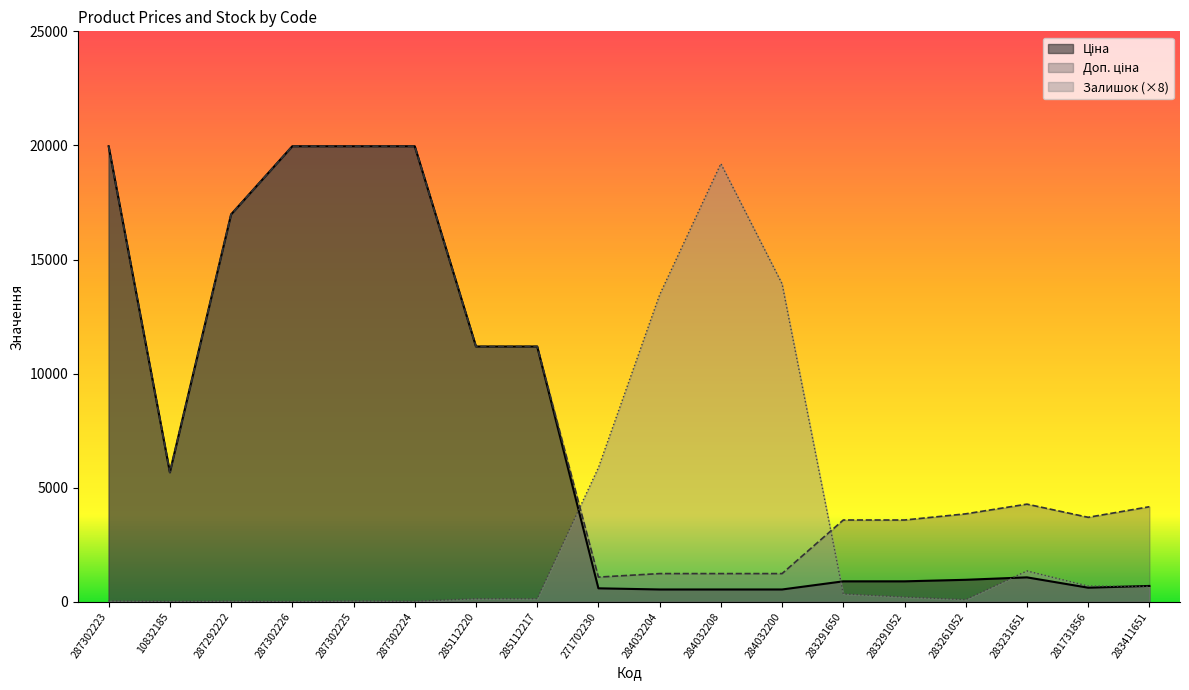

Does the chart have visible grid lines?

No